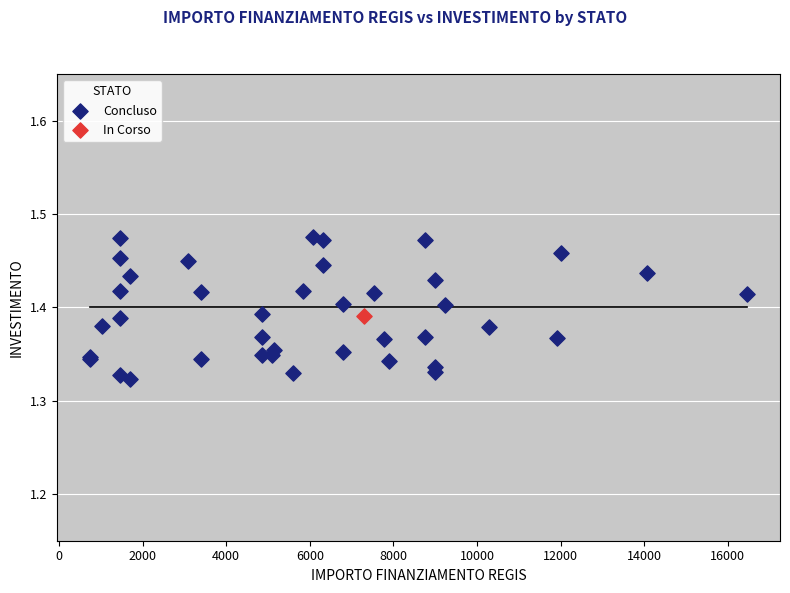

What are all the series names shown in the legend?

Concluso, In Corso